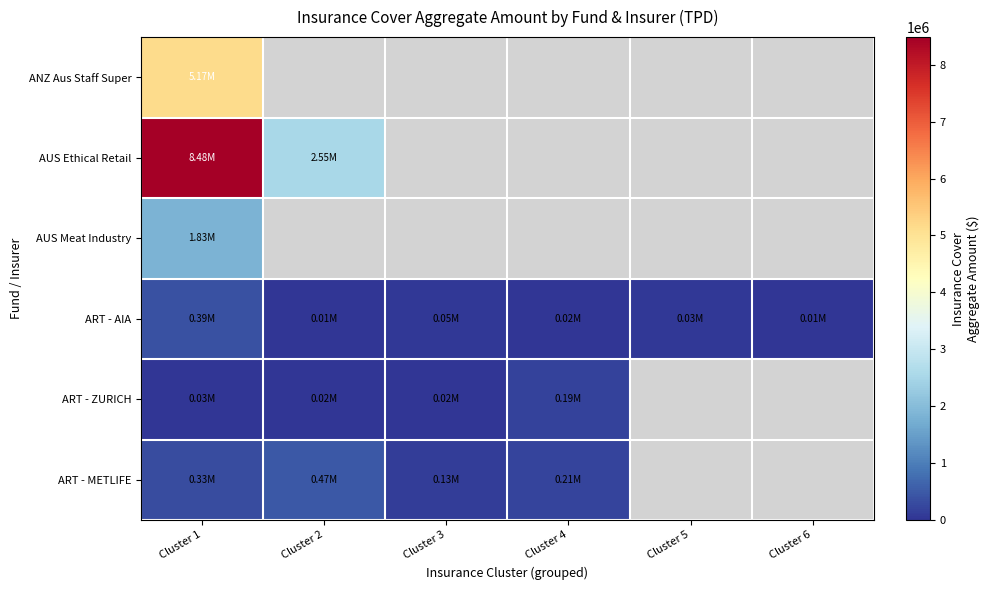

The value of AUS Ethical Retail at Cluster 2 is 2548242.2. True or false?

True